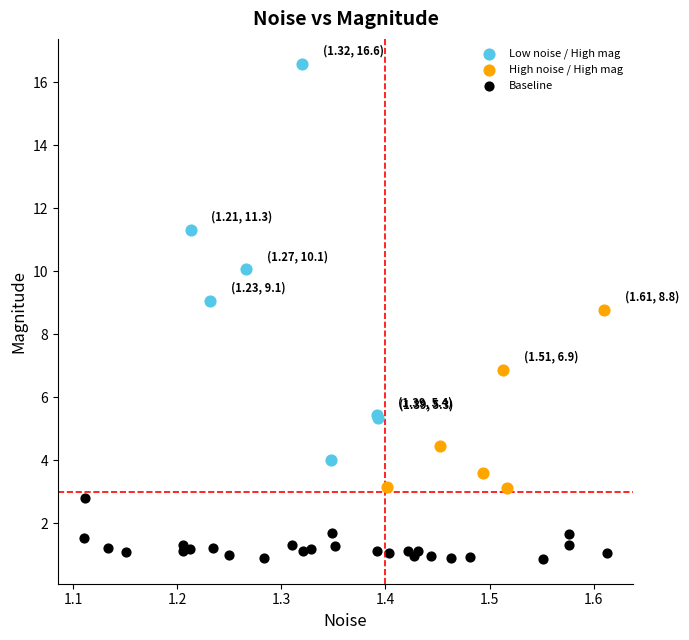

Which series contains the highest Y value?

Low noise / High mag